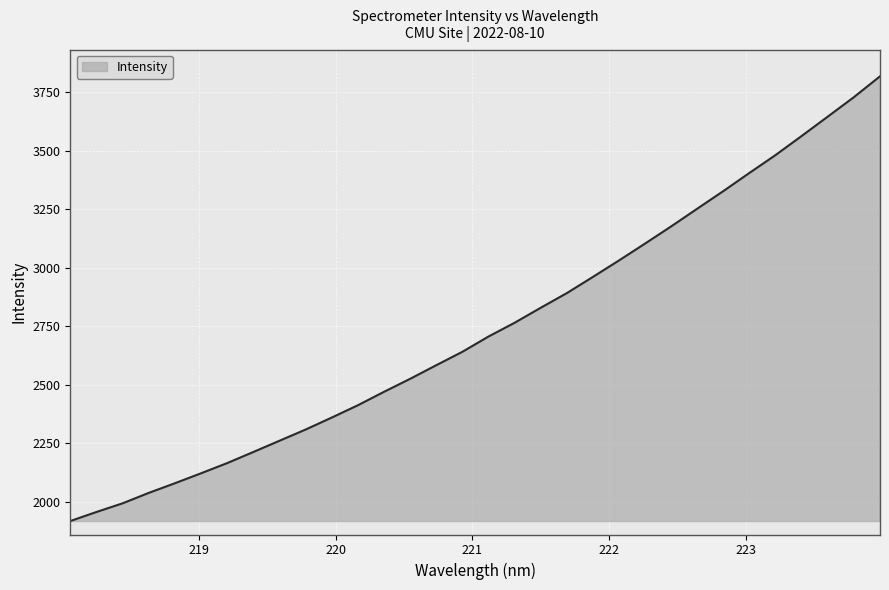

What is the greatest value displayed?

3819.0